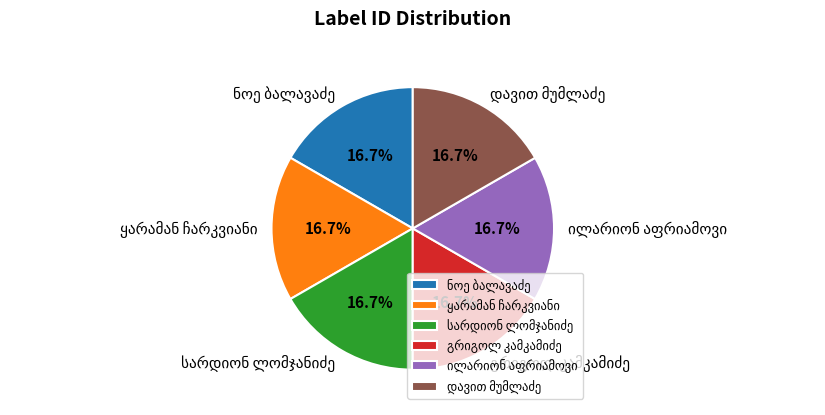

Is there a majority slice in this chart?

No